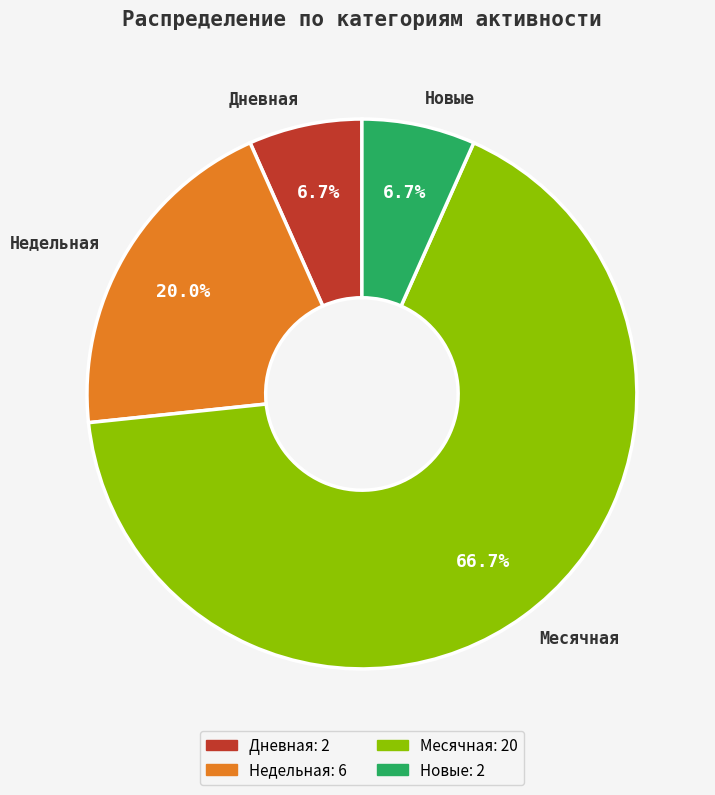

What is the largest slice in the pie chart?

Месячная